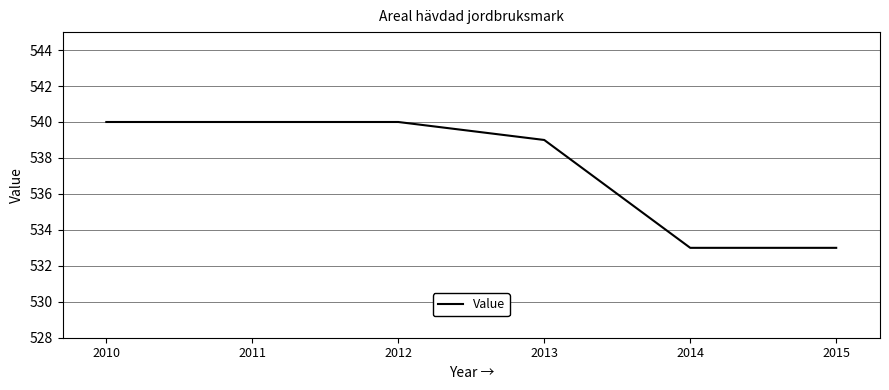

What is the change in value from 2012 to 2014?

-7